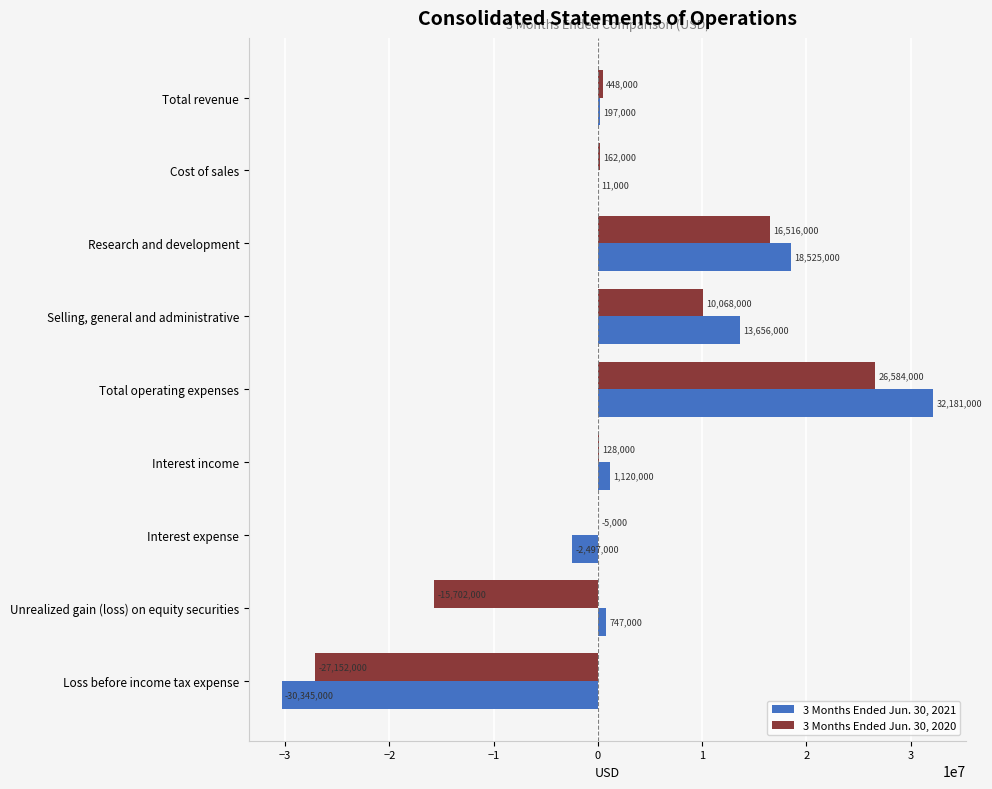

What is the maximum value for 3 Months Ended Jun. 30, 2021?

32181000